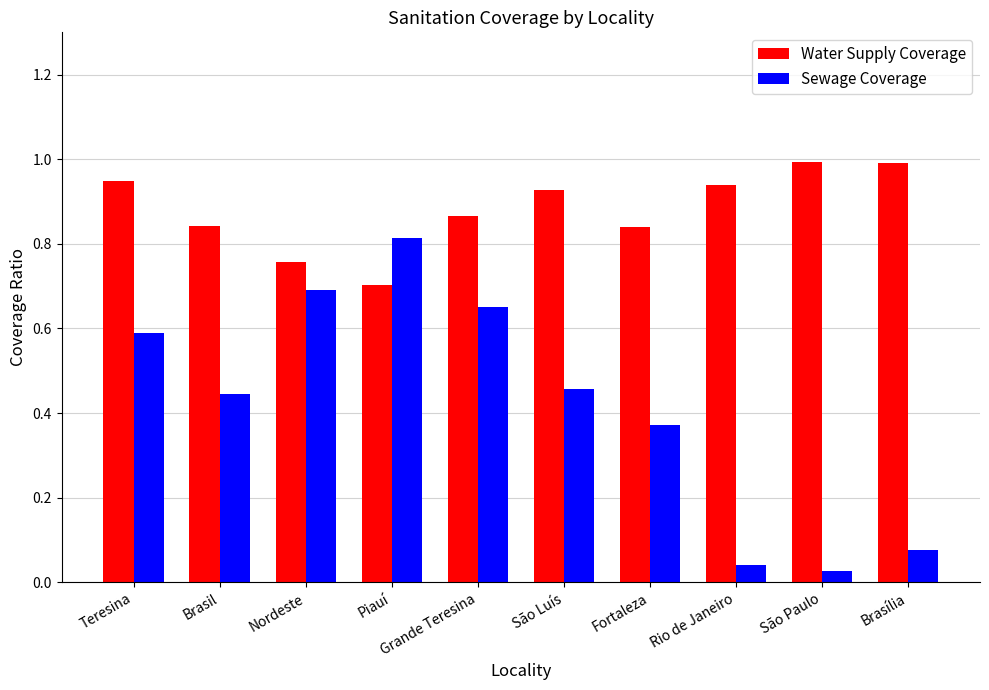

Which series has the largest total across all categories?

Water Supply Coverage